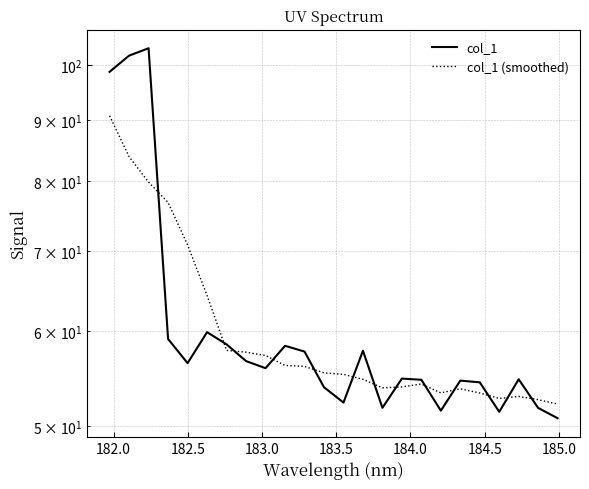

How many interior local valleys does the col_1 series have?

6